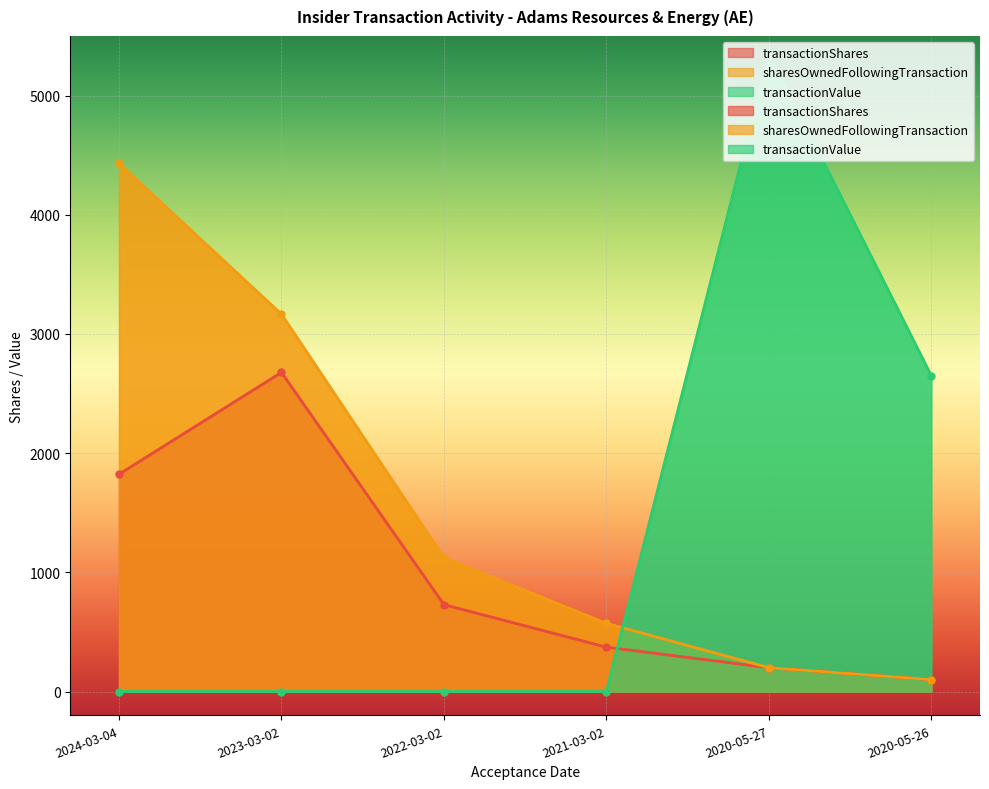

What value does the transactionShares series have at 2020-05-26?

100